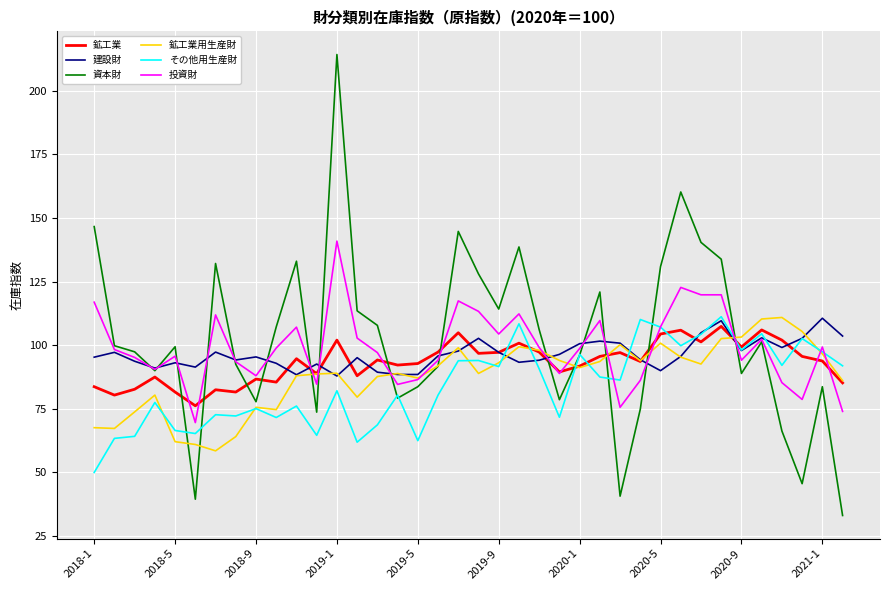

True or false: 資本財 and 鉱工業 cross at least once.

True